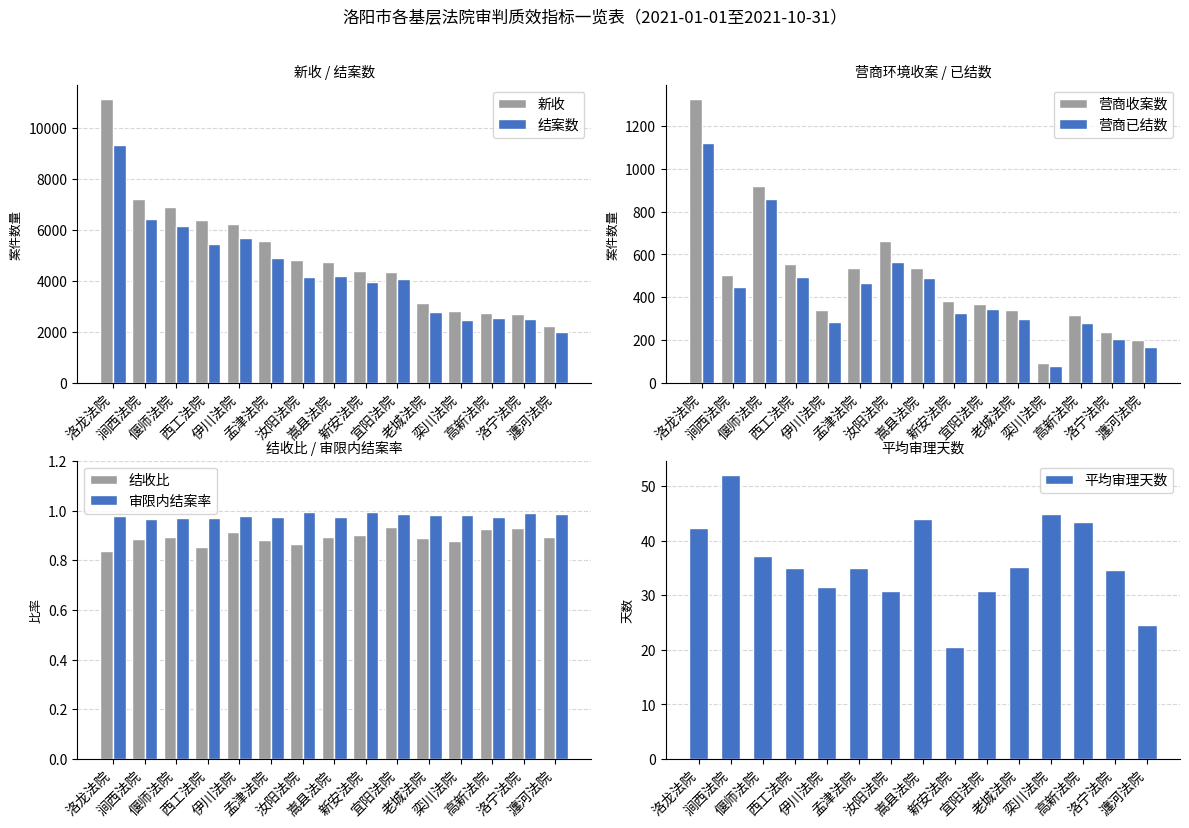

What is the difference between the second highest and second lowest values in the 结案数 series?

3951